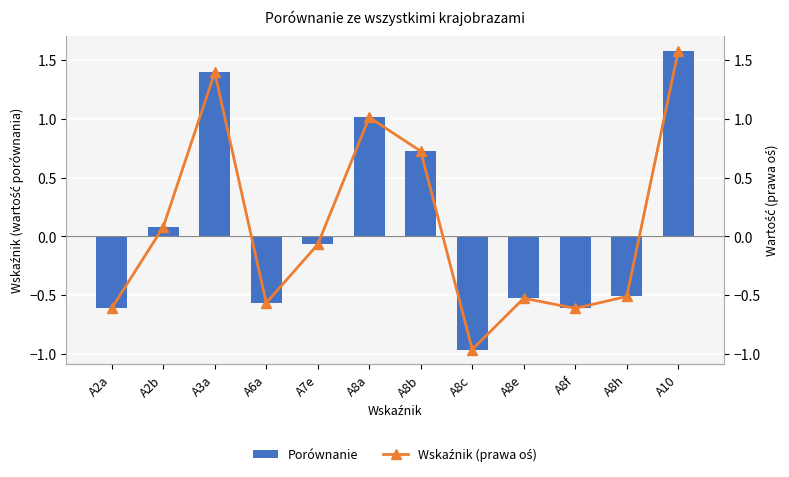

The Porównanie series shows 0.1 at A2b. True or false?

True